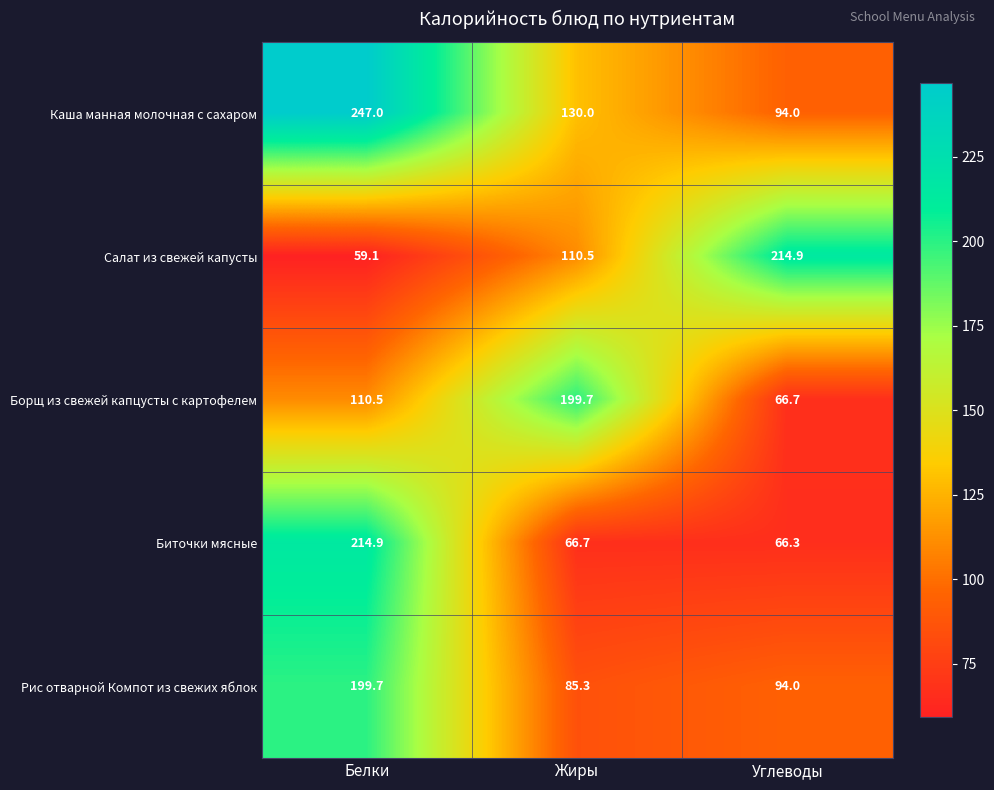

At which category is the sum across all series the highest?

Белки